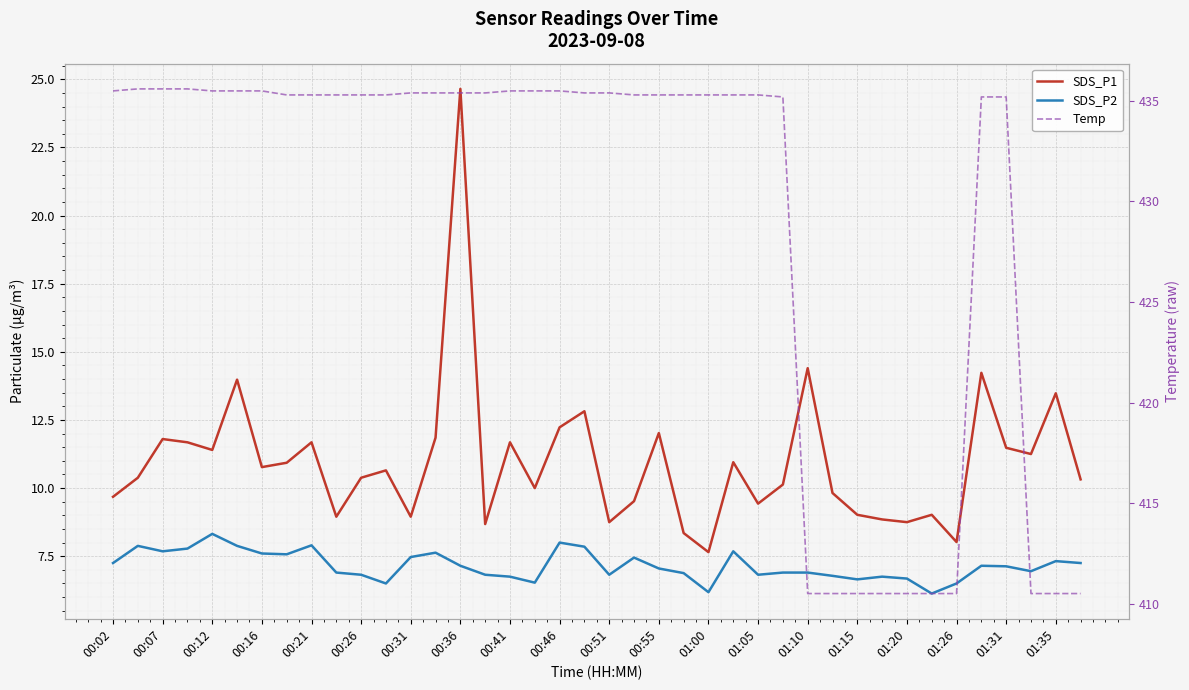

Reading right to left, transcribe all the data shown in this chart.

SDS_P1: 10.3	13.5	11.2	11.5	14.2	8.0	9.0	8.8	8.8	9.0	9.8	14.4	10.1	9.4	10.9	7.7	8.3	12.0	9.5	8.8	12.8	12.2	10.0	11.7	8.7	24.6	11.8	8.9	10.7	10.4	8.9	11.7	10.9	10.8	14.0	11.4	11.7	11.8	10.4	9.7
SDS_P2: 7.2	7.3	7.0	7.1	7.2	6.5	6.1	6.7	6.8	6.7	6.8	6.9	6.9	6.8	7.7	6.2	6.9	7.0	7.5	6.8	7.8	8.0	6.5	6.8	6.8	7.2	7.6	7.5	6.5	6.8	6.9	7.9	7.6	7.6	7.9	8.3	7.8	7.7	7.9	7.2
Temp: 410.5	410.5	410.5	435.2	435.2	410.5	410.5	410.5	410.5	410.5	410.5	410.5	435.2	435.3	435.3	435.3	435.3	435.3	435.3	435.4	435.4	435.5	435.5	435.5	435.4	435.4	435.4	435.4	435.3	435.3	435.3	435.3	435.3	435.5	435.5	435.5	435.6	435.6	435.6	435.5